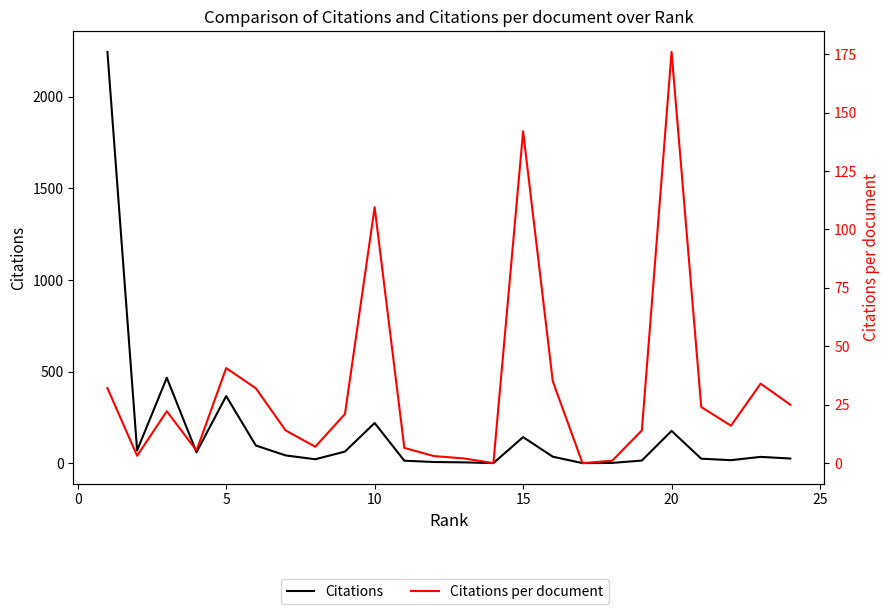

True or false: Citations and Citations per document cross at least once.

False